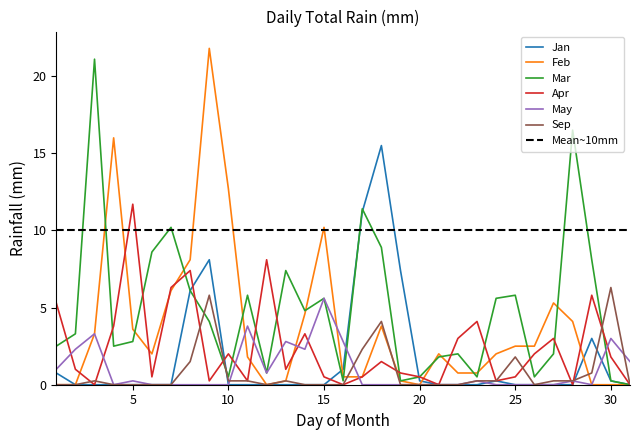

At 5, list the series in order from smallest to largest.

Jan, Sep, May, Mar, Feb, Apr